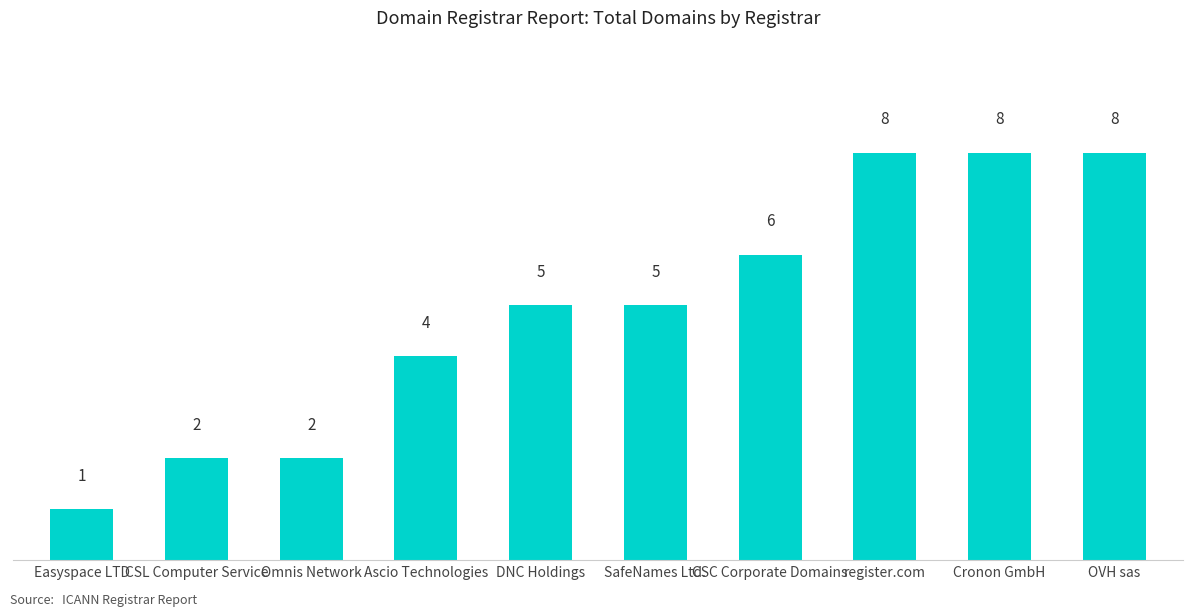

Reading right to left, extract all data points from this chart.

8	8	8	6	5	5	4	2	2	1